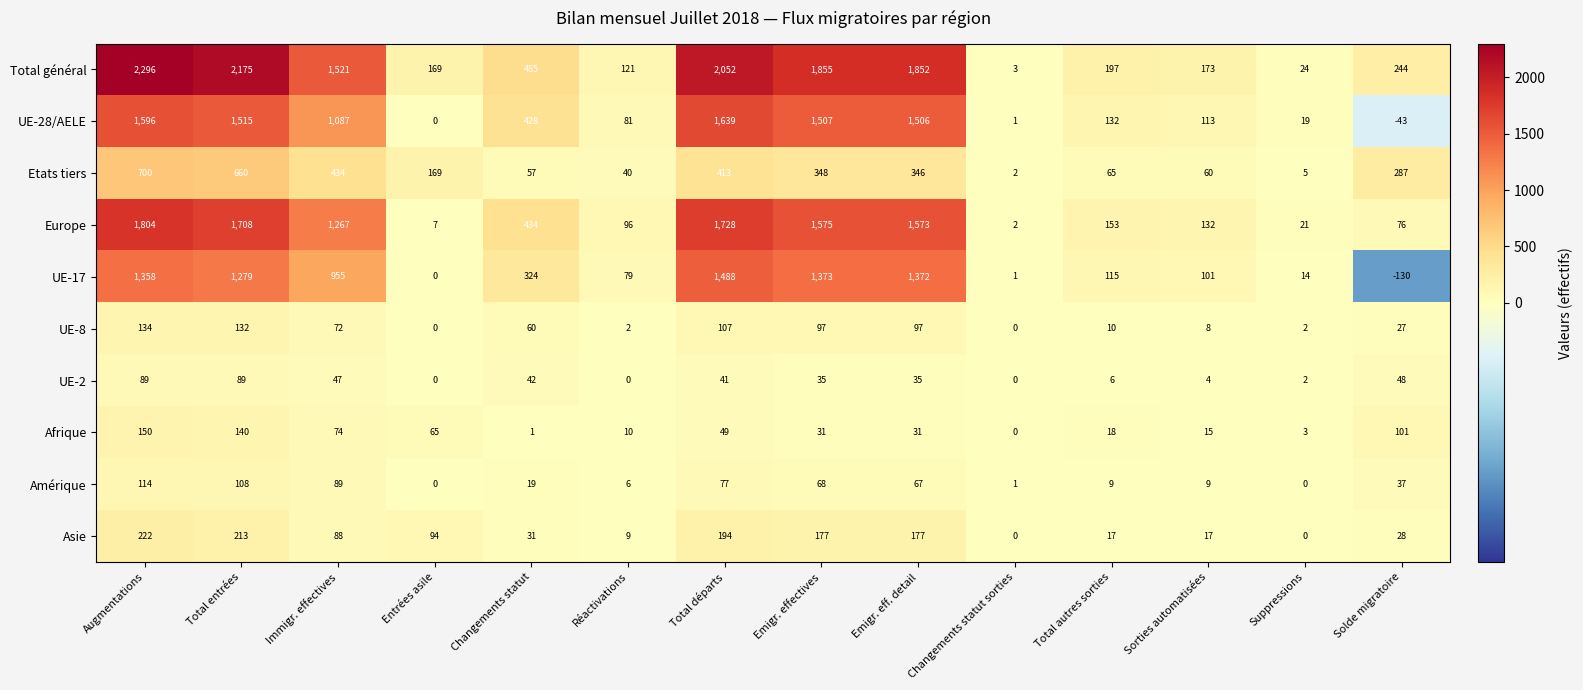

Is the value of Amérique at Suppressions greater than the value of Europe at Sorties automatisées?

No